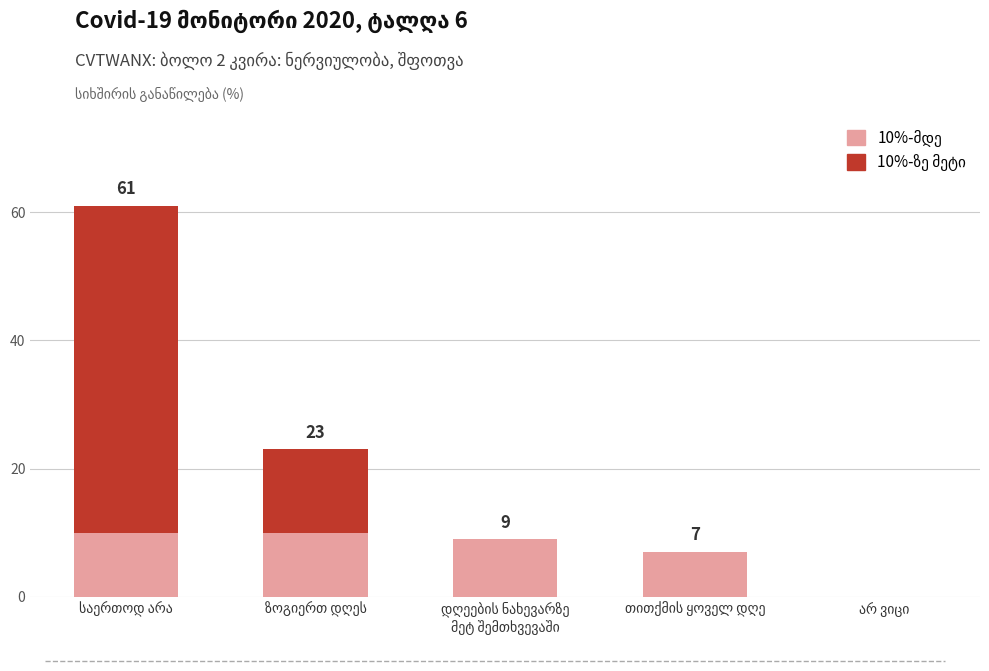

Reading right to left, what are all the values shown in this chart?

0	7	9	23	61